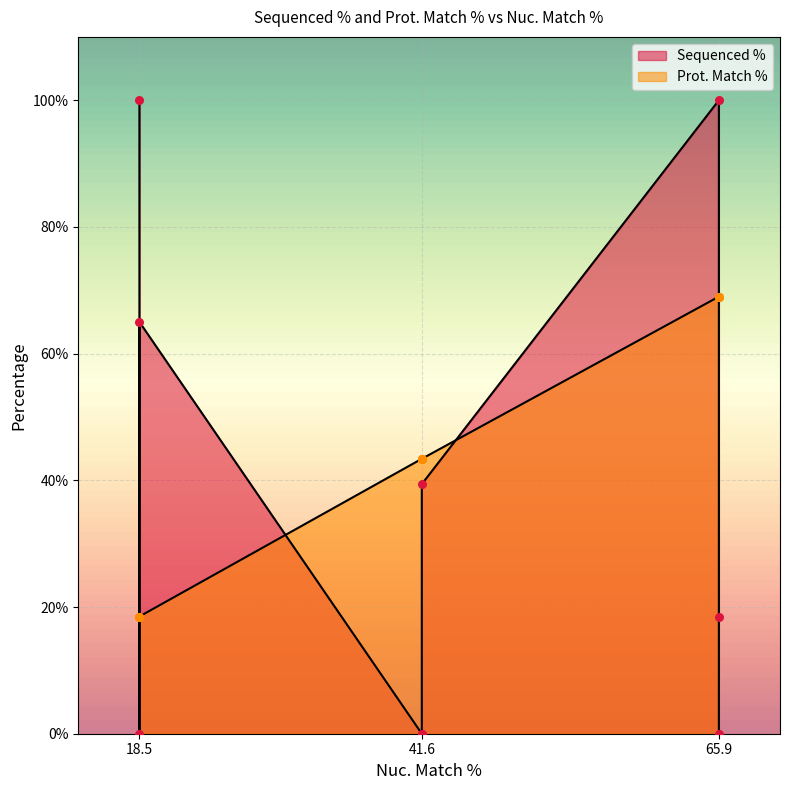

What is the ratio of the value at 65.9 to the value at 18.5?

3.7